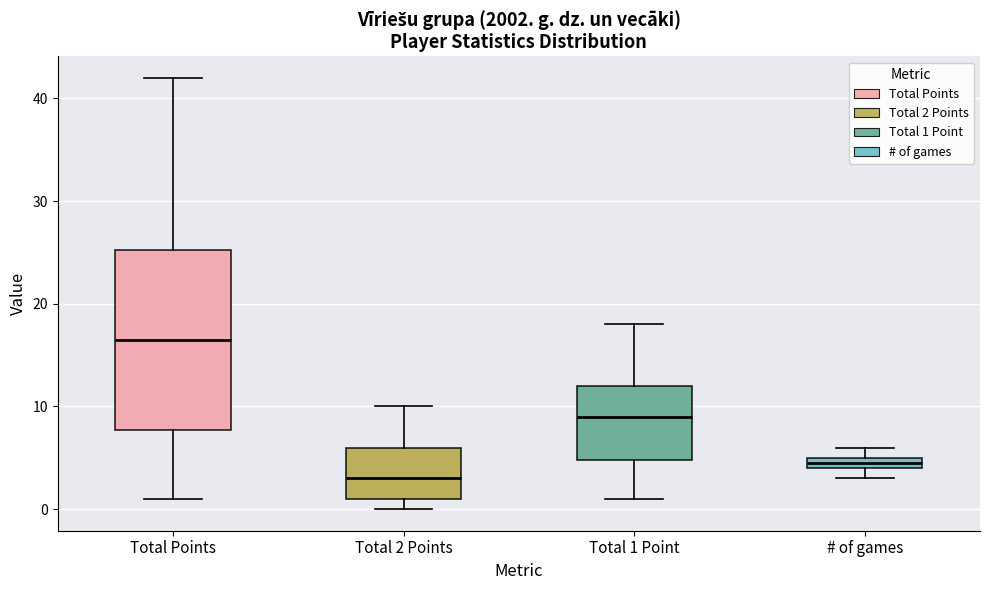

Where does the lower whisker of the box for Total Points end on the y-axis? The values are not printed on the chart, so give them approximately, as read against the axis.

1